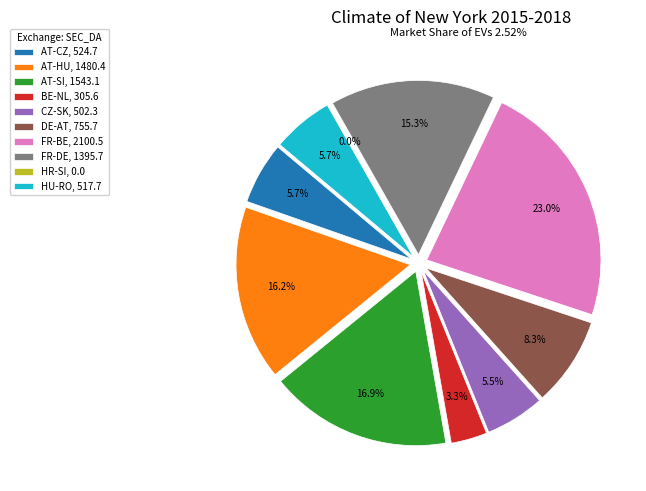

How many segments does this pie chart have?

10